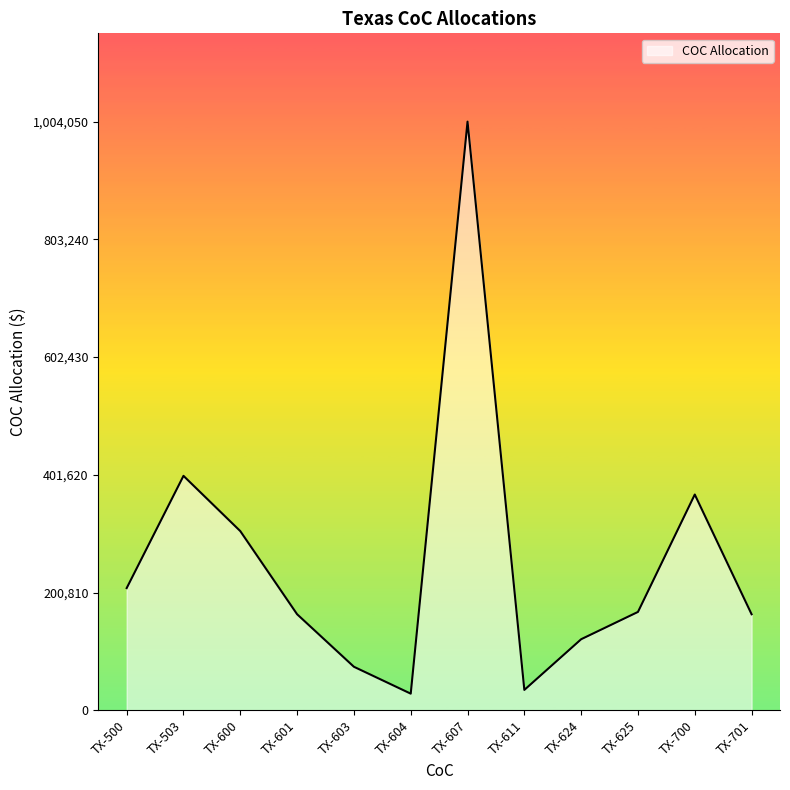

Between TX-700 and TX-503, which is larger?

TX-503